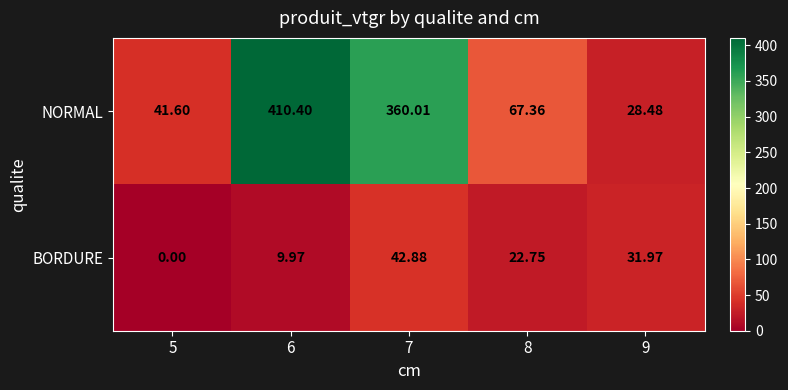

Which series has the largest total across all categories?

NORMAL